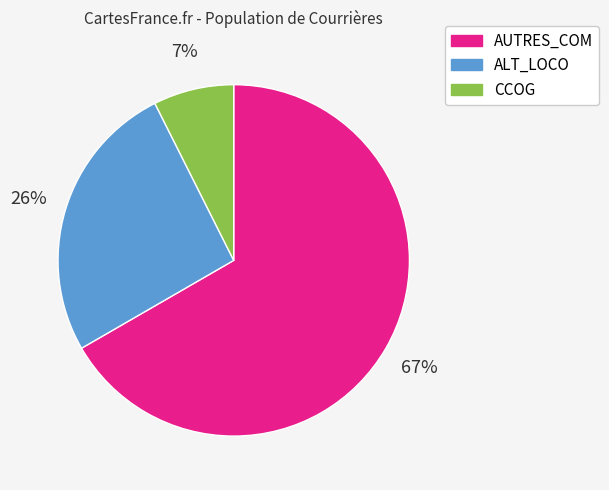

Count the number of slices in the pie.

3